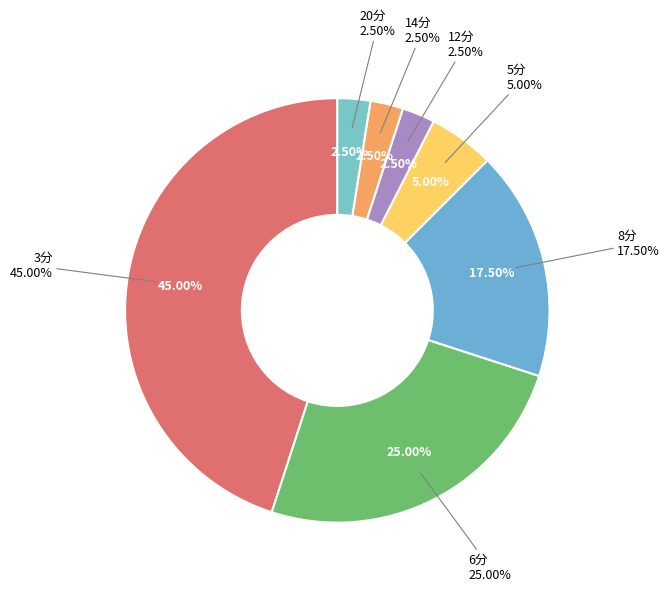

Which category has the biggest portion of the pie?

3分